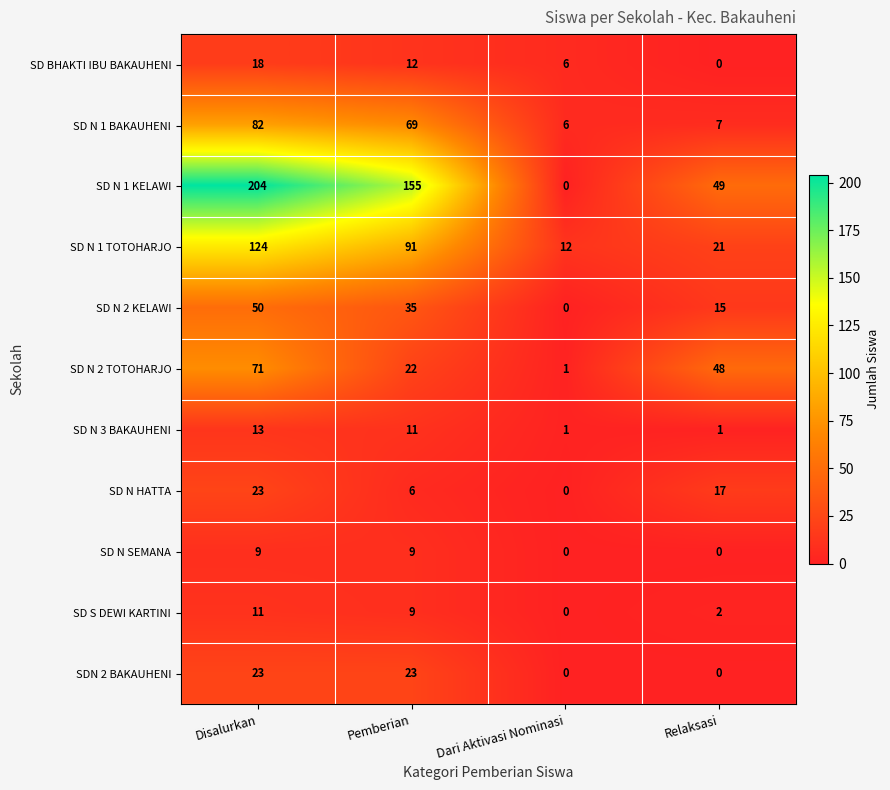

What is the average value of the SDN 2 BAKAUHENI series?

12